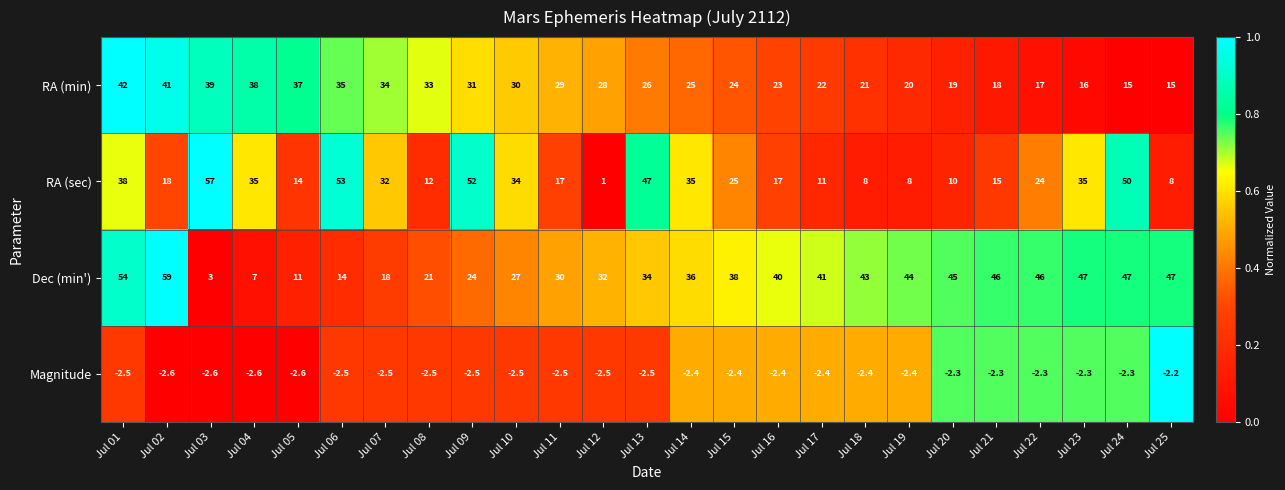

At which category does the chart reach its peak across all series?

Jul 02